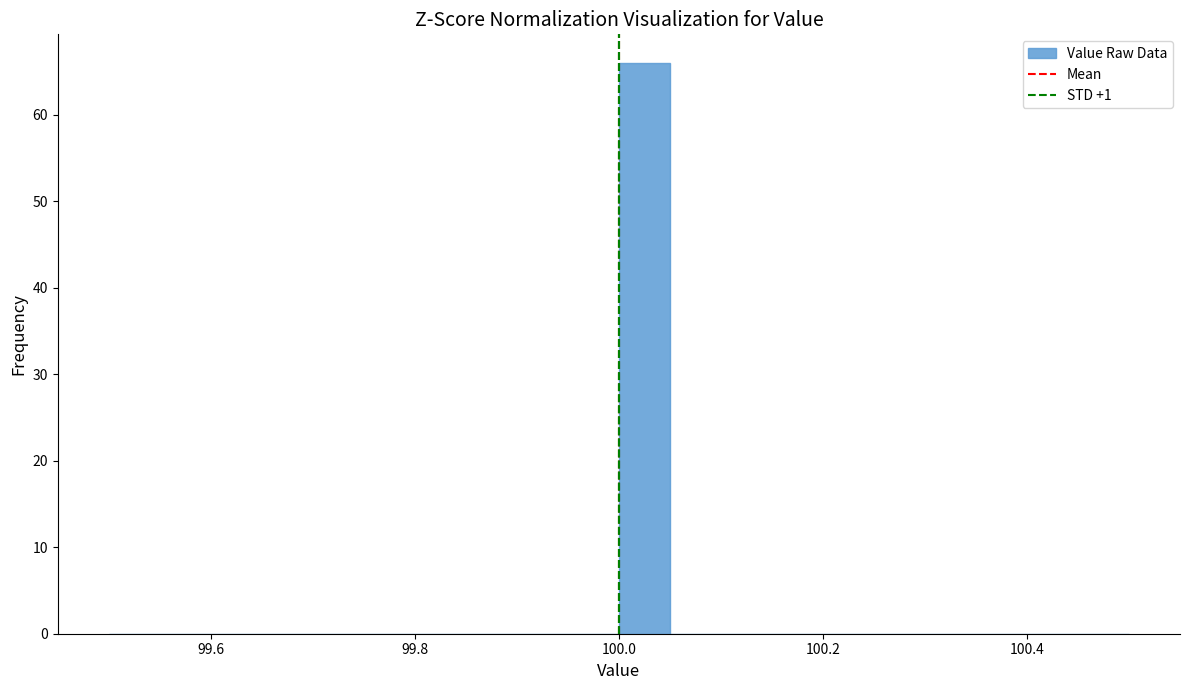

Around what value on the x-axis is the tallest bar? Give the approximate position of its centre, as read against the axis.

100.02